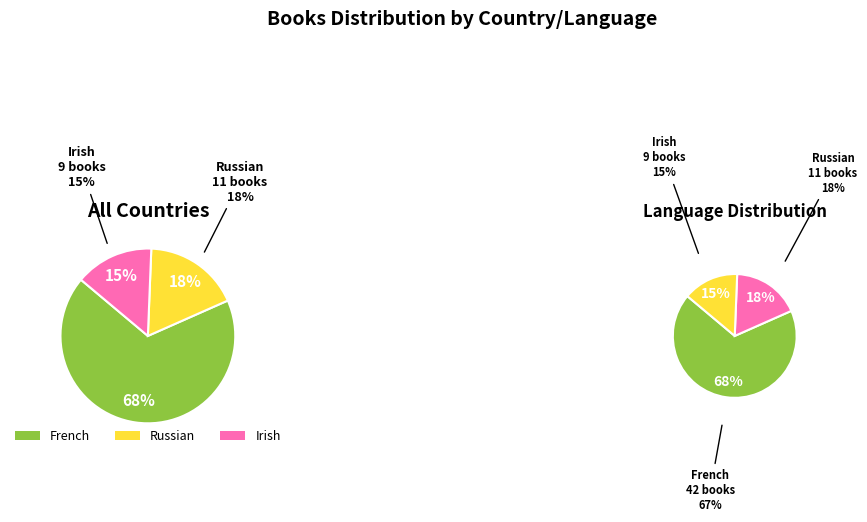

Combined, do Irish and French account for over 50%?

Yes